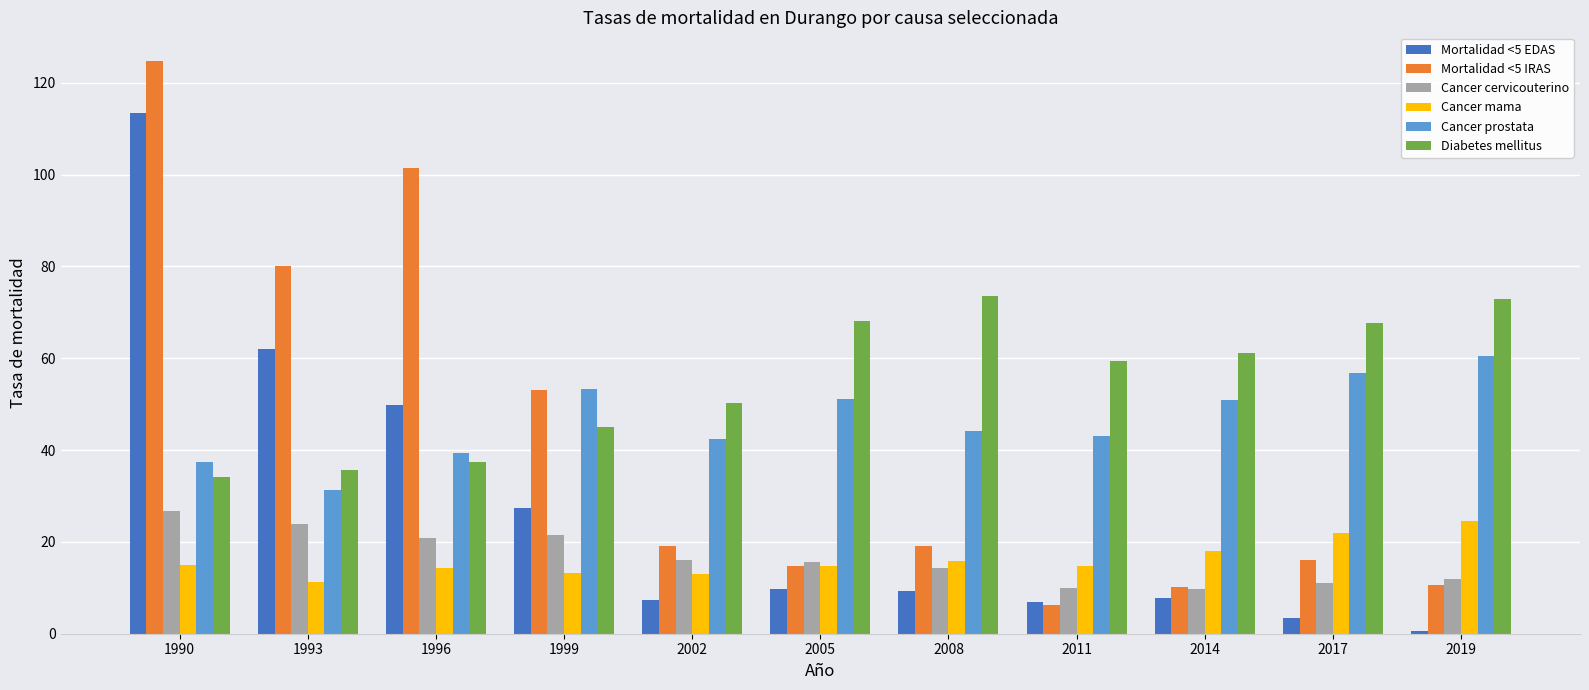

The Mortalidad <5 IRAS series shows 46.9 at 1996. True or false?

False